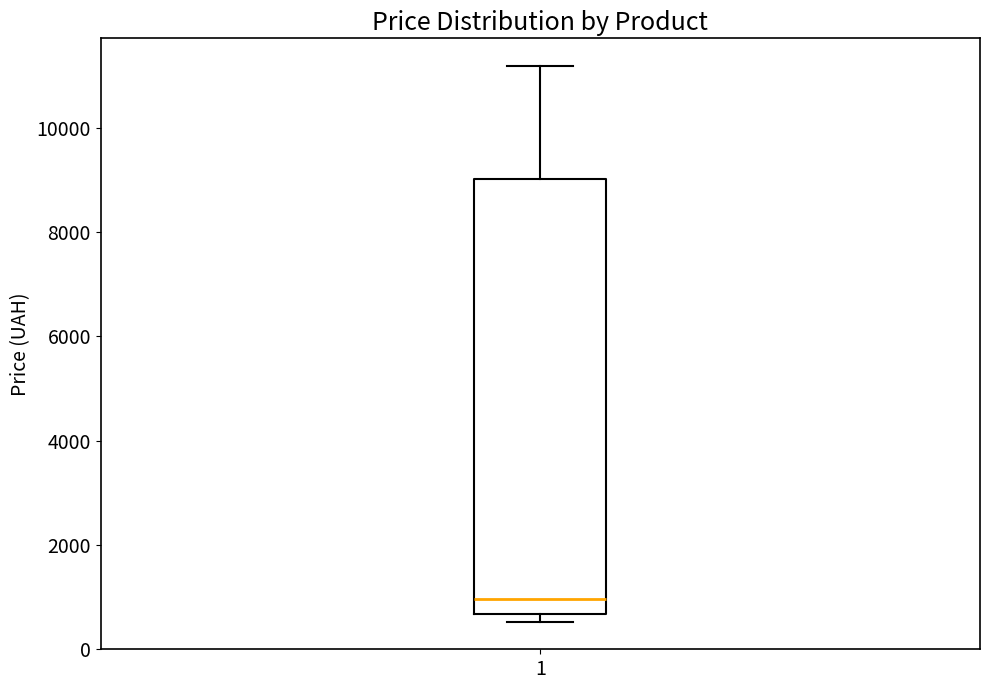

Read this box plot against the y-axis: the position of the median line, the range covered by the box, and the ends of both whiskers. The values are not printed on the chart, so give them approximately, as read against the axis.

median 1000, box 600 to 9000, whiskers 600 (just below the box's lower edge) to 11200